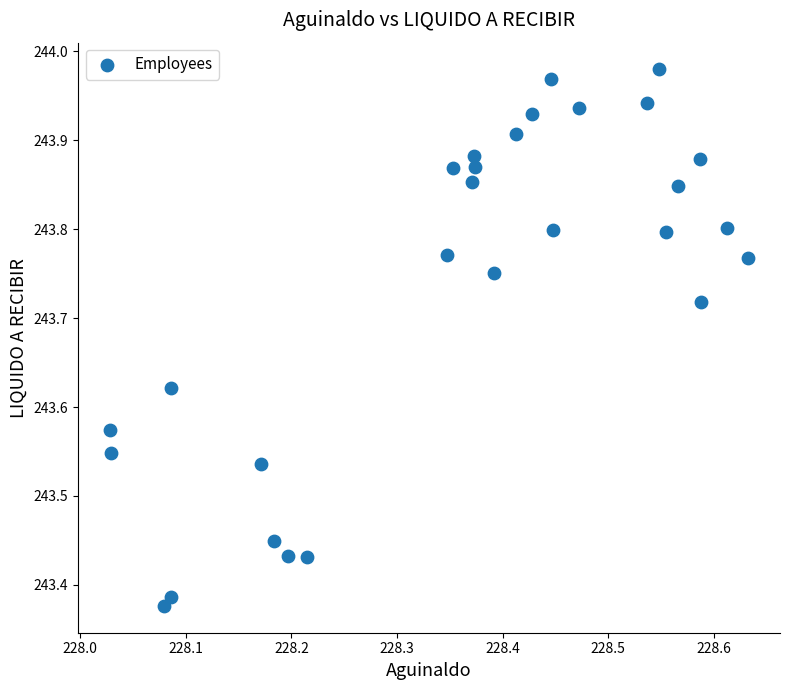

What is the range of Y values (max minus min)?

0.6